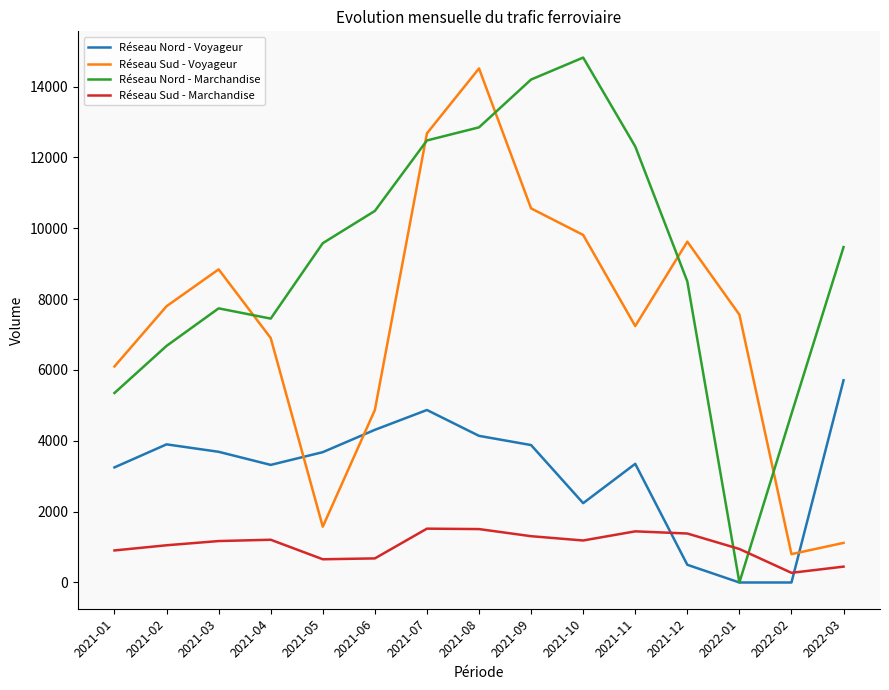

Count the number of data series in this chart.

4